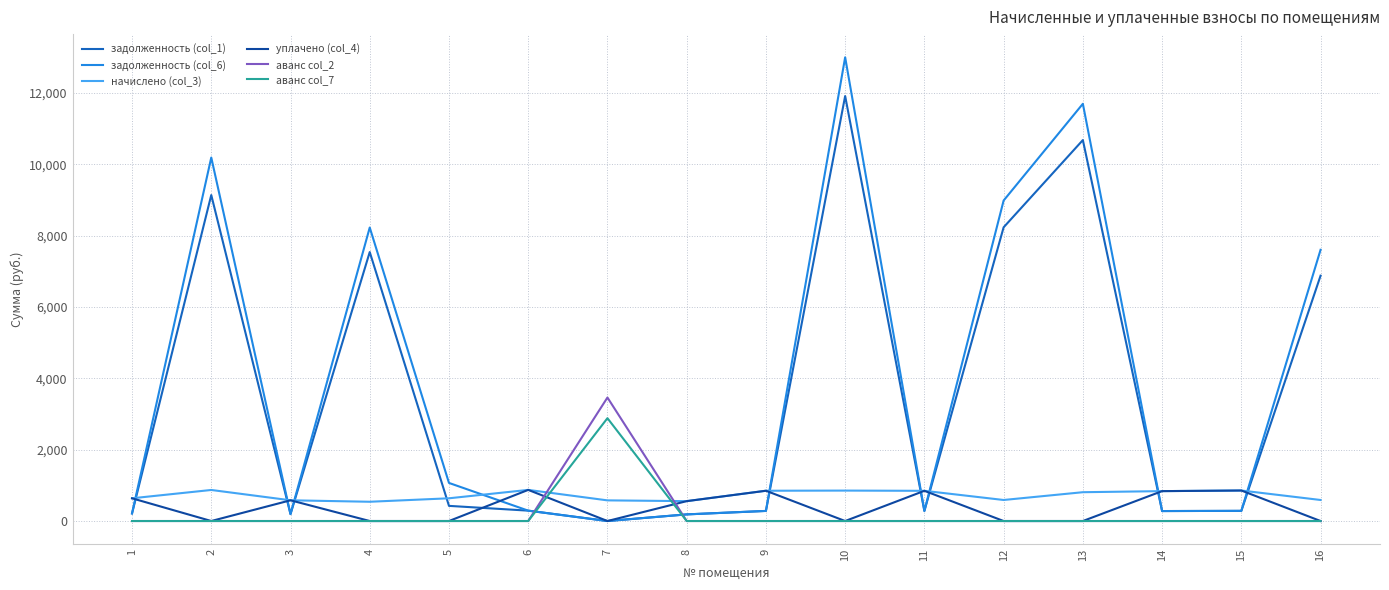

What is the maximum value shown in the chart?

12999.9